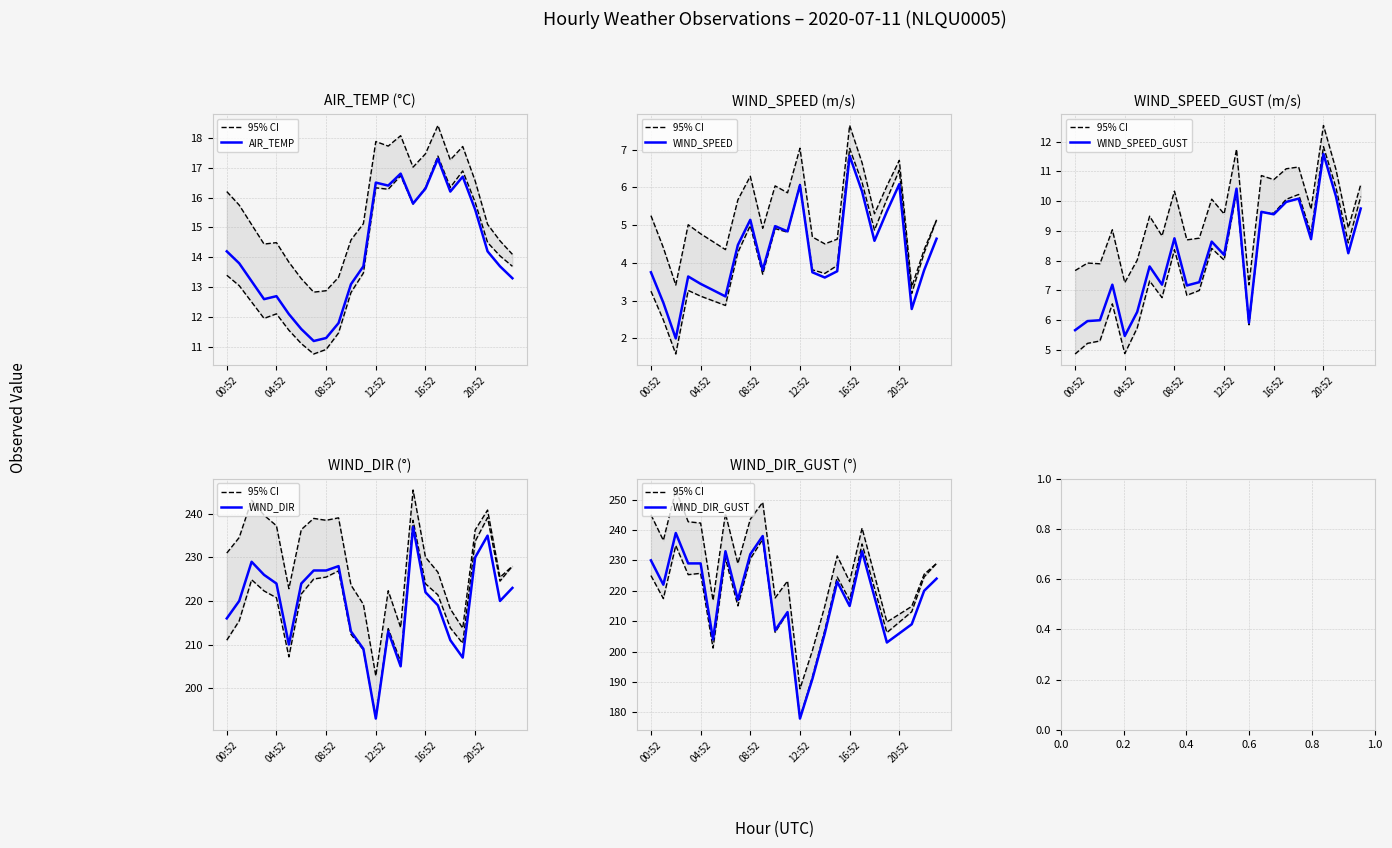

True or false: WIND_SPEED and WIND_DIR_GUST intersect in this chart.

False